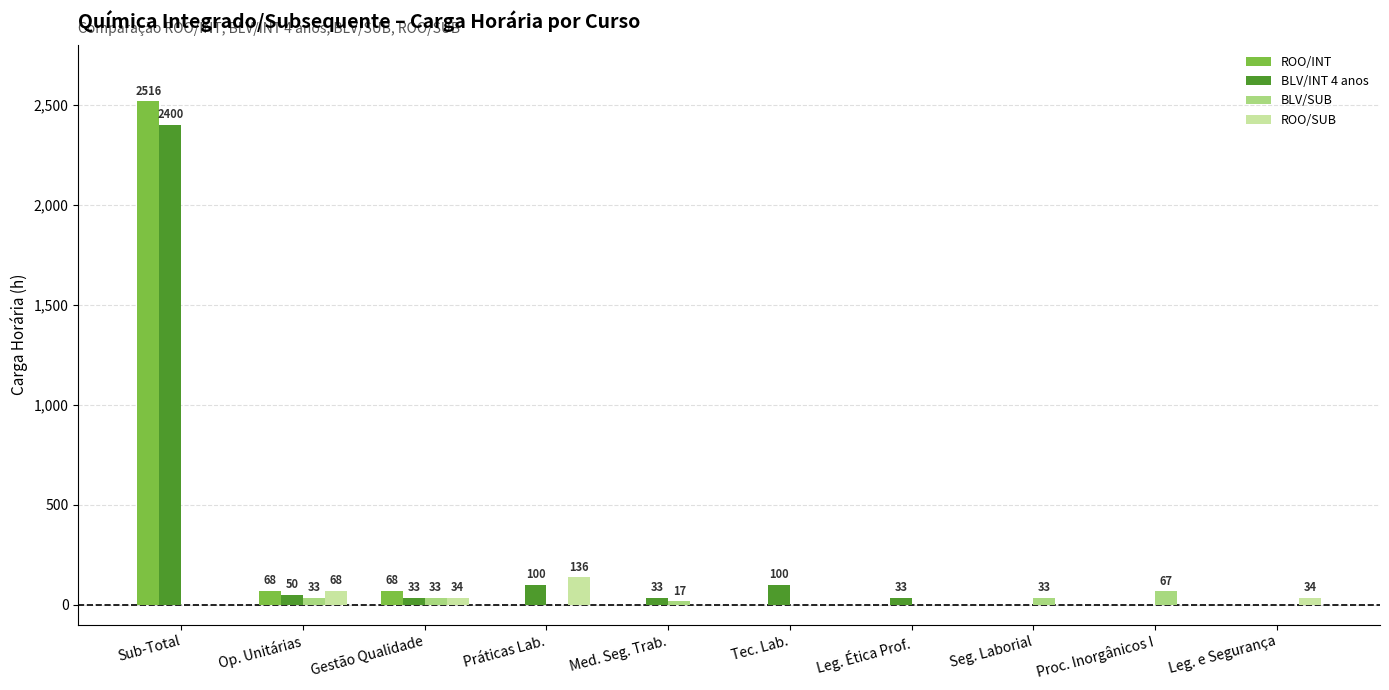

Which label corresponds to the largest value in the chart?

Sub-Total